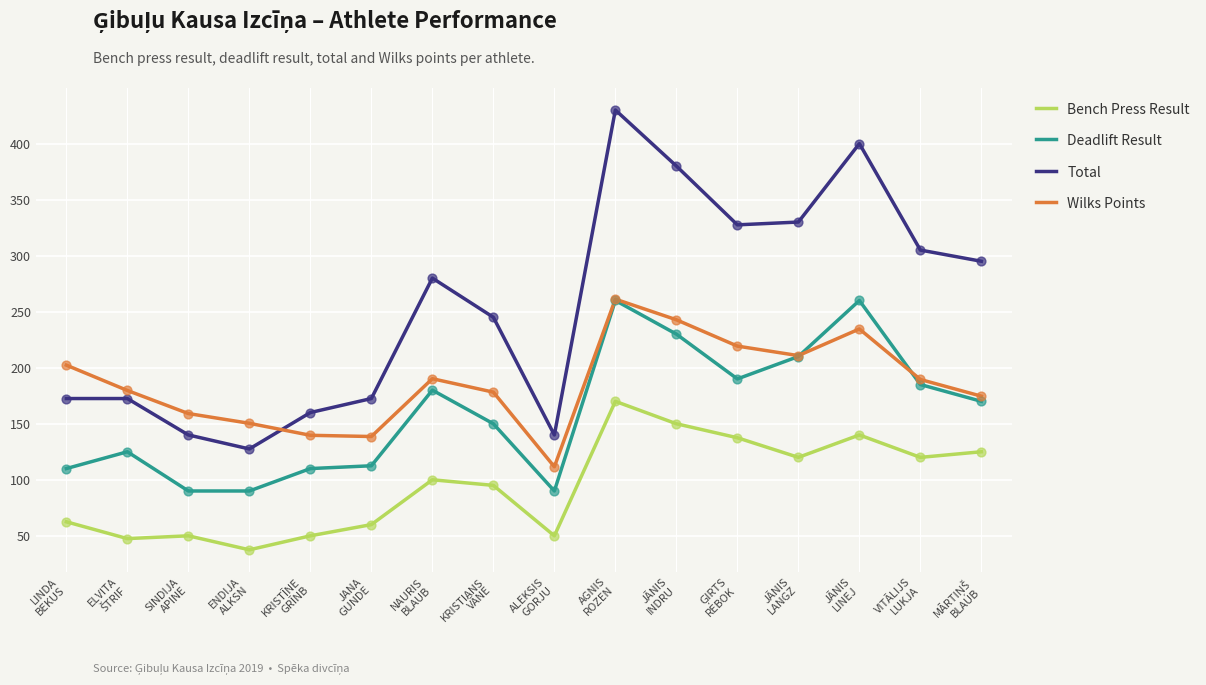

Which series has the widest spread of values?

Total